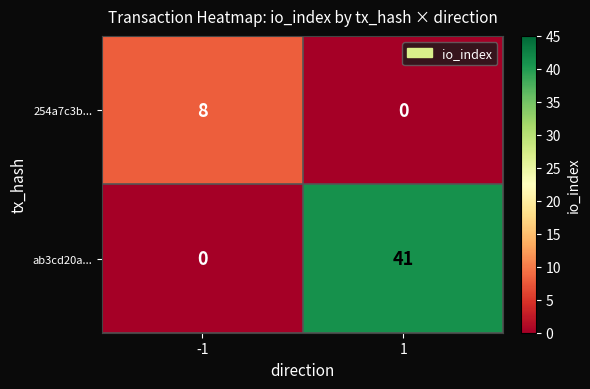

Reading left to right, list all the values displayed in this chart.

254a7c3b...: 8	0
ab3cd20a...: 0	41